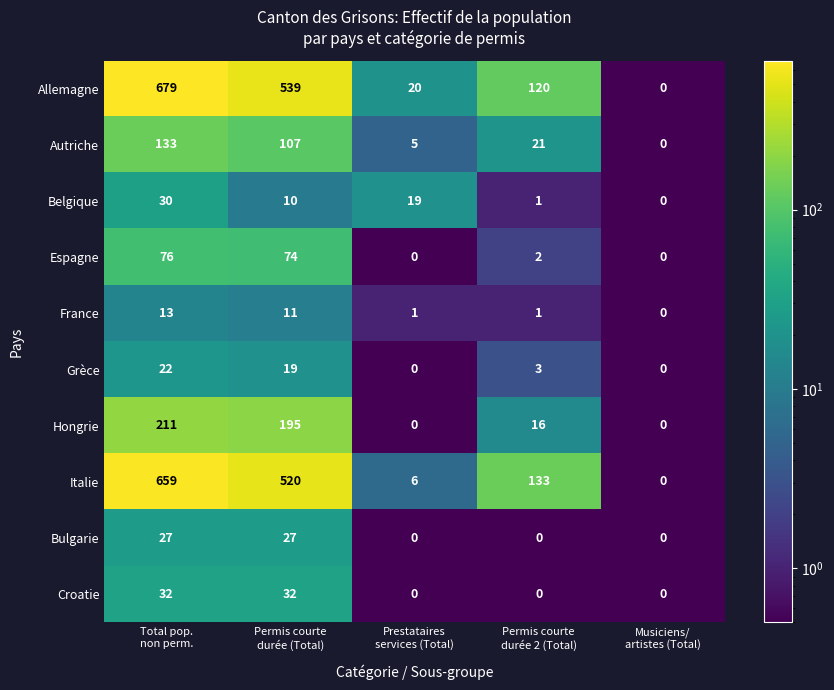

Rank the series by their maximum value, from lowest to highest.

France, Grèce, Bulgarie, Belgique, Croatie, Espagne, Autriche, Hongrie, Italie, Allemagne